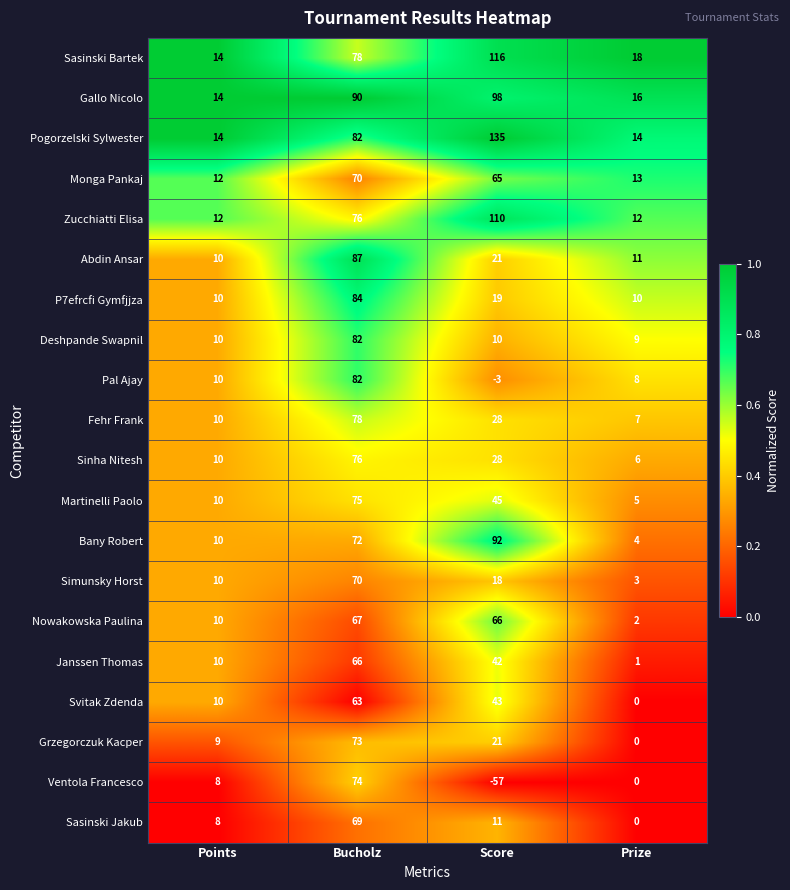

Which series changed the most between Points and Score?

Pogorzelski Sylwester